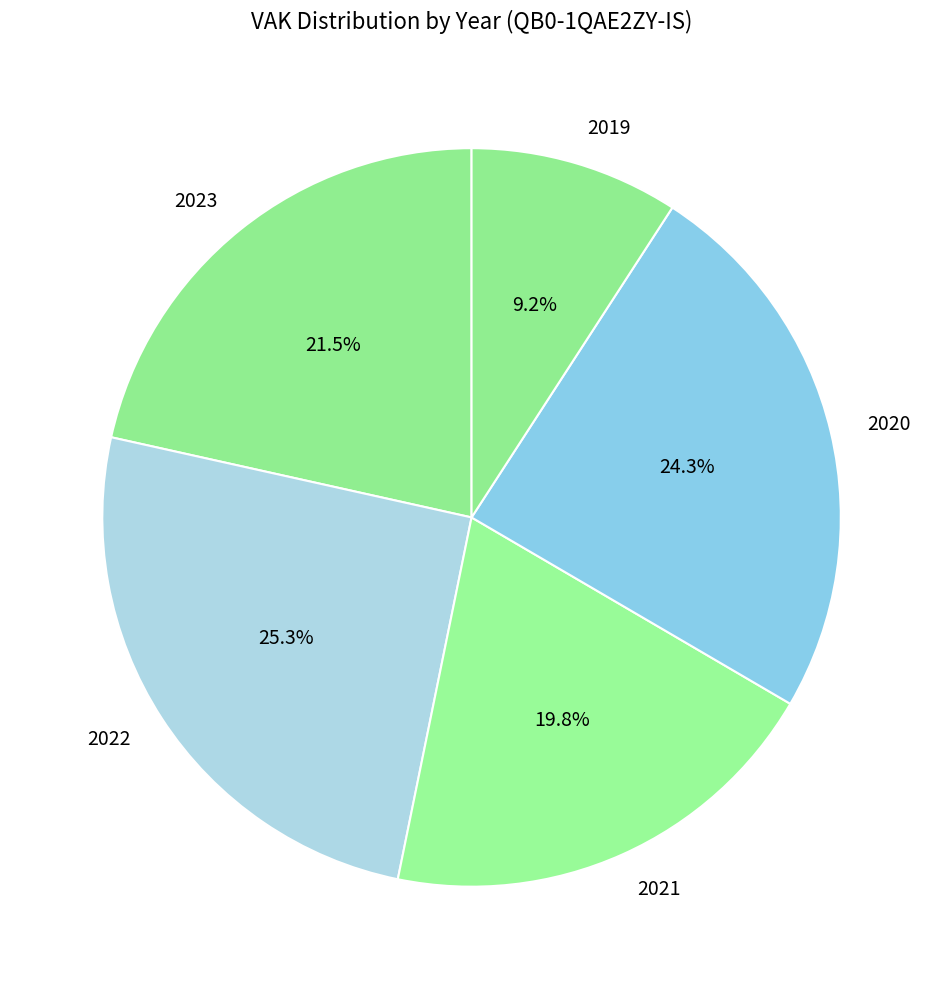

Which has a higher value, 2020 or 2022?

2022